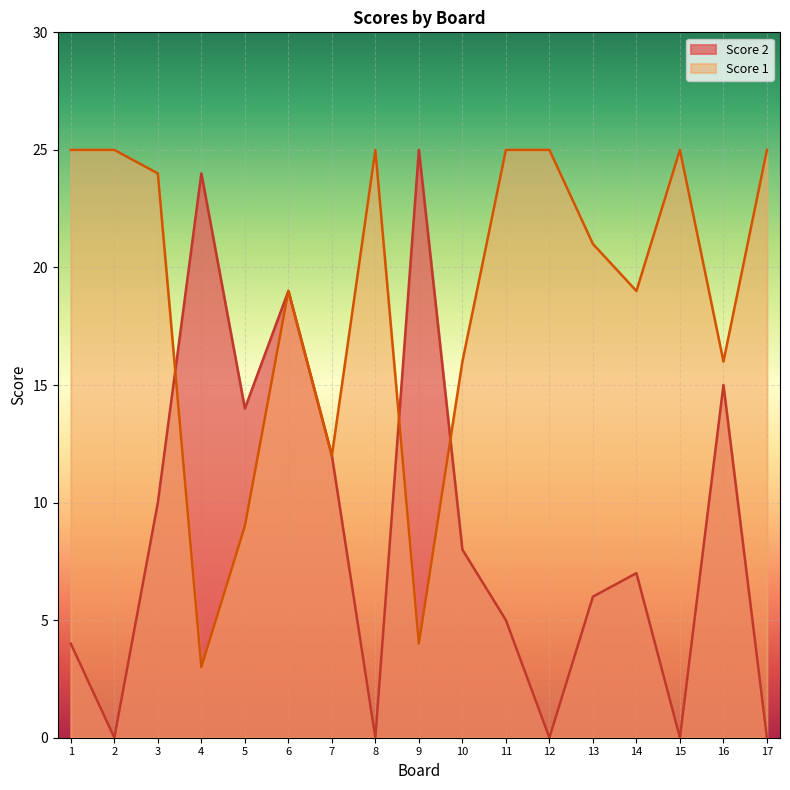

What value does the Score 1 series have at 9, to the nearest 5?

5